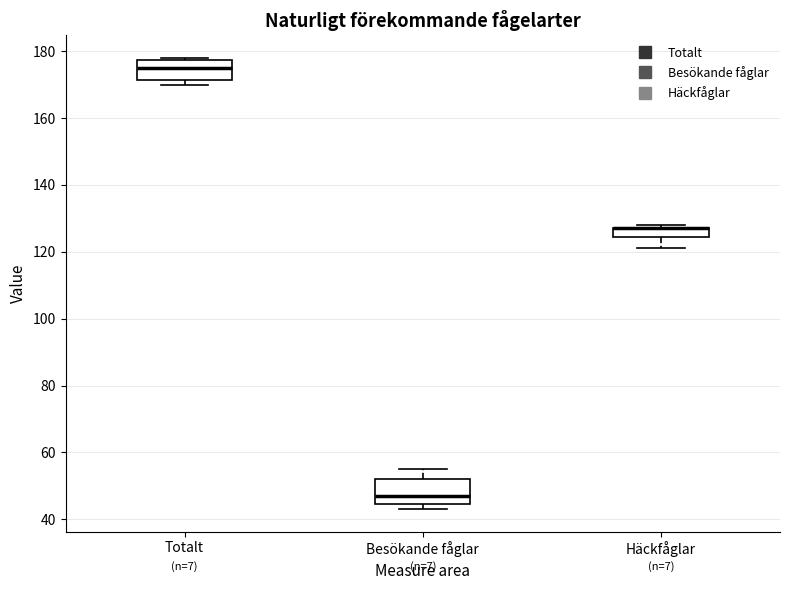

Where is the lower edge of the box for Totalt on the y-axis? The values are not printed on the chart, so give them approximately, as read against the axis.

172